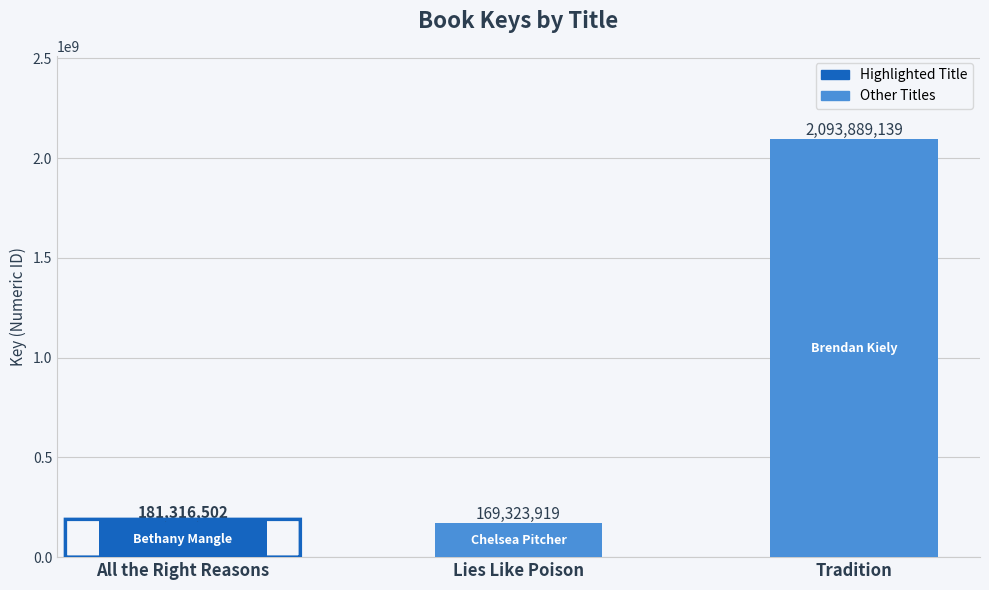

What is the label of the 2nd bar from the right?

Lies Like Poison